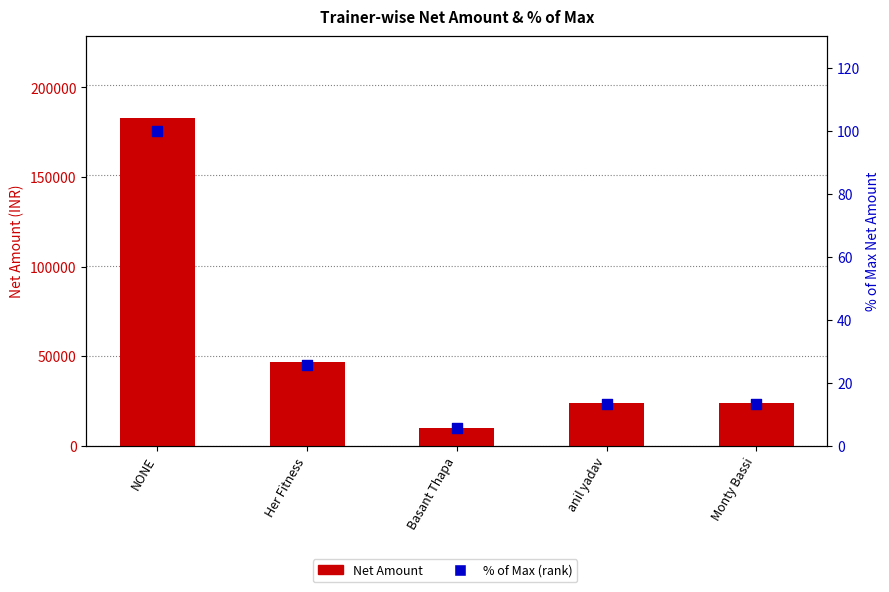

Is the value of Net Amount at NONE greater than the value of % of max (rank) at Monty Bassi?

Yes